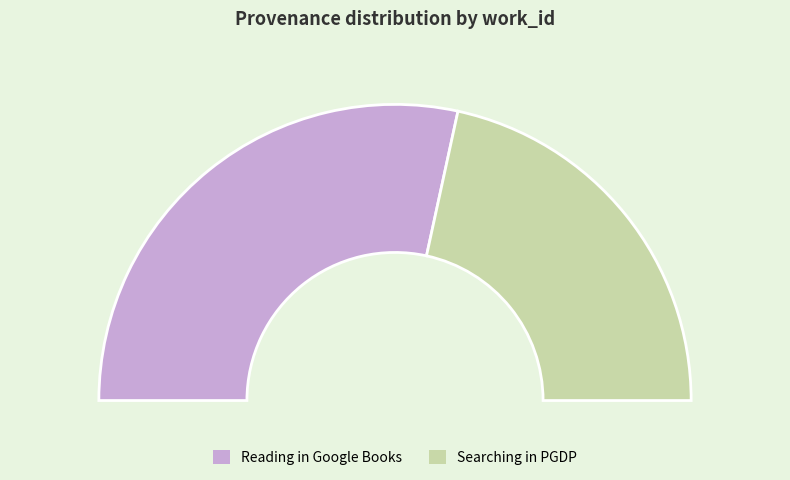

What percentage is NOT represented by Searching in PGDP?

56.8%